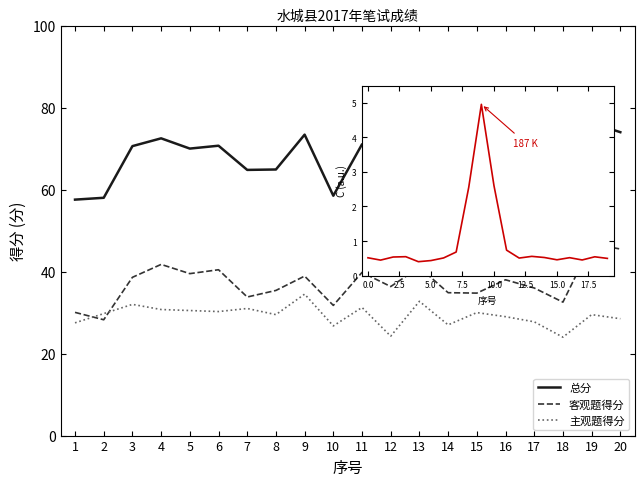

Is it true that 主观题得分 equals 30.2 at 6?

True